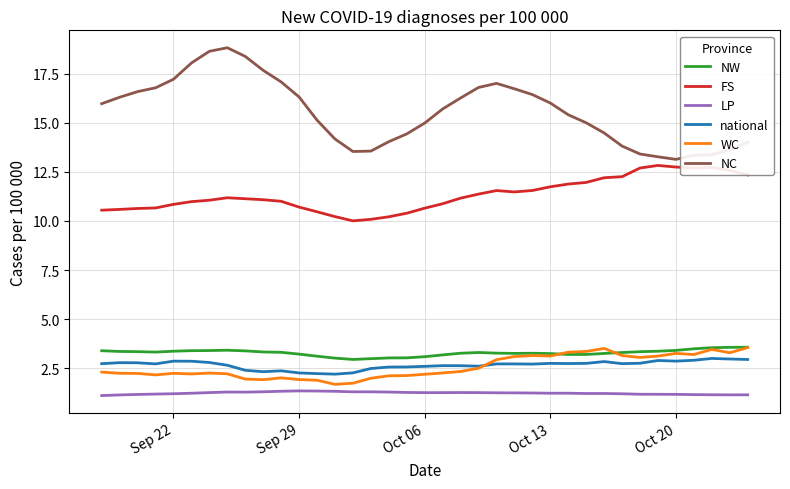

What is the minimum value for NC?

13.1